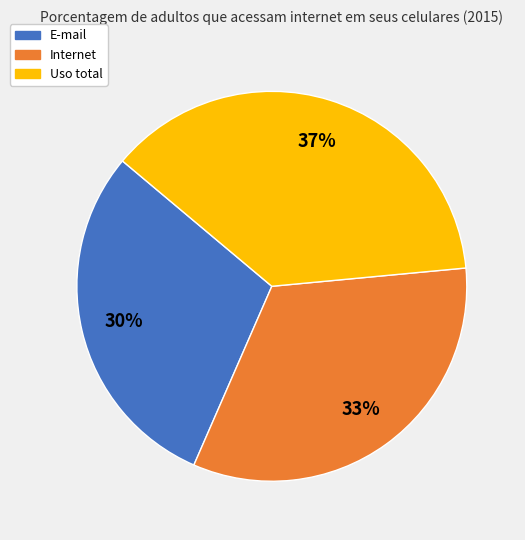

To the nearest percent, what is the difference between the Internet and E-mail slice percentages?

3%